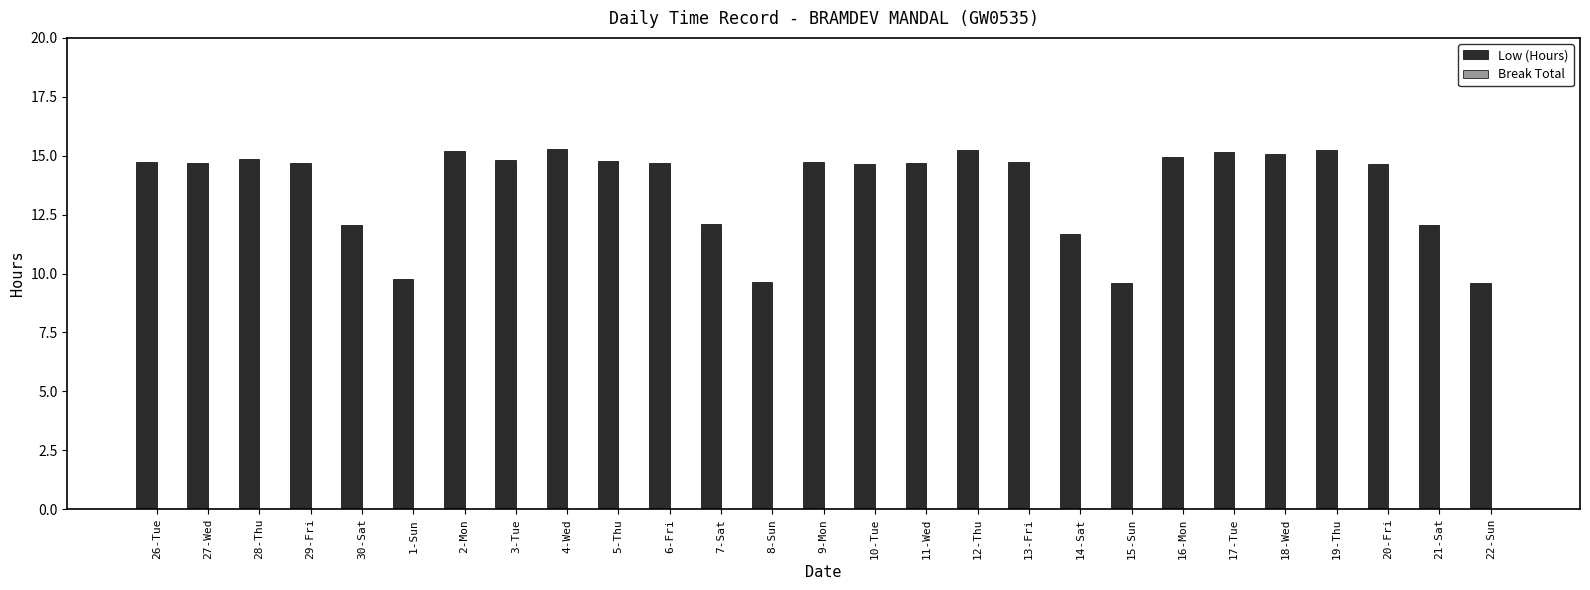

Approximately how many times larger is the value at 30-Sat compared to 26-Tue?

0.8